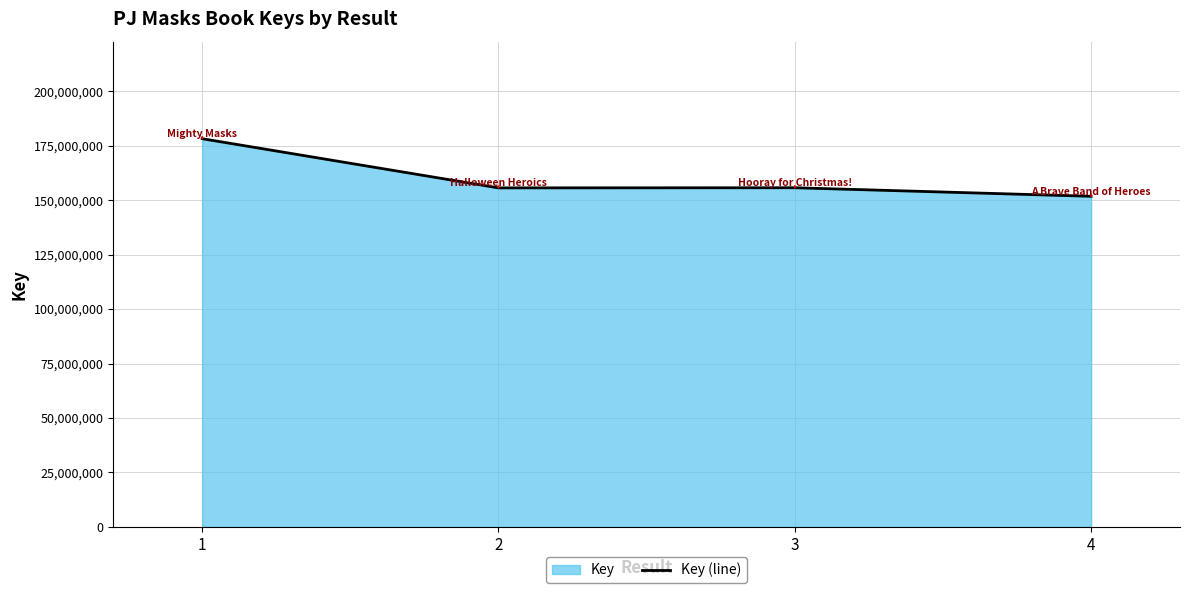

List the labels in order of value, smallest first.

4, 2, 3, 1